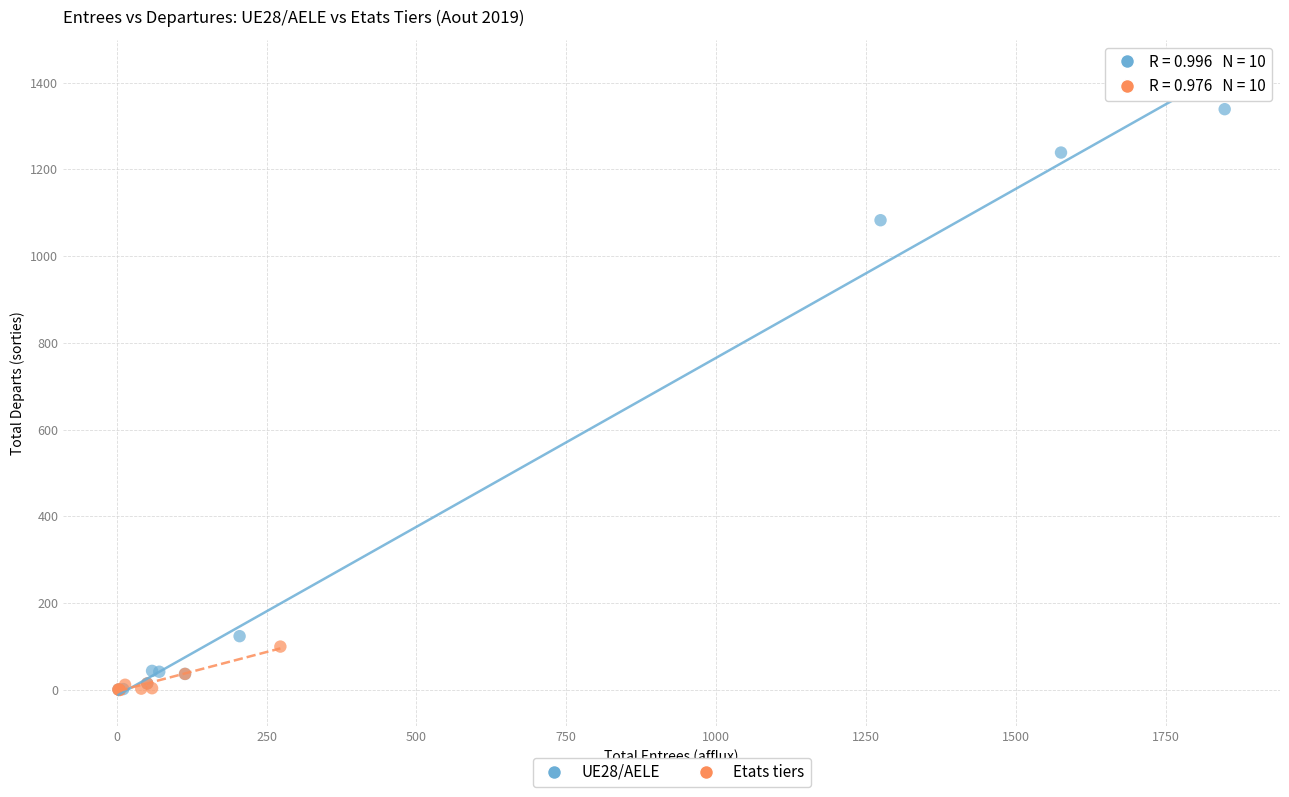

Which series has the largest Y range (max minus min)?

UE28/AELE